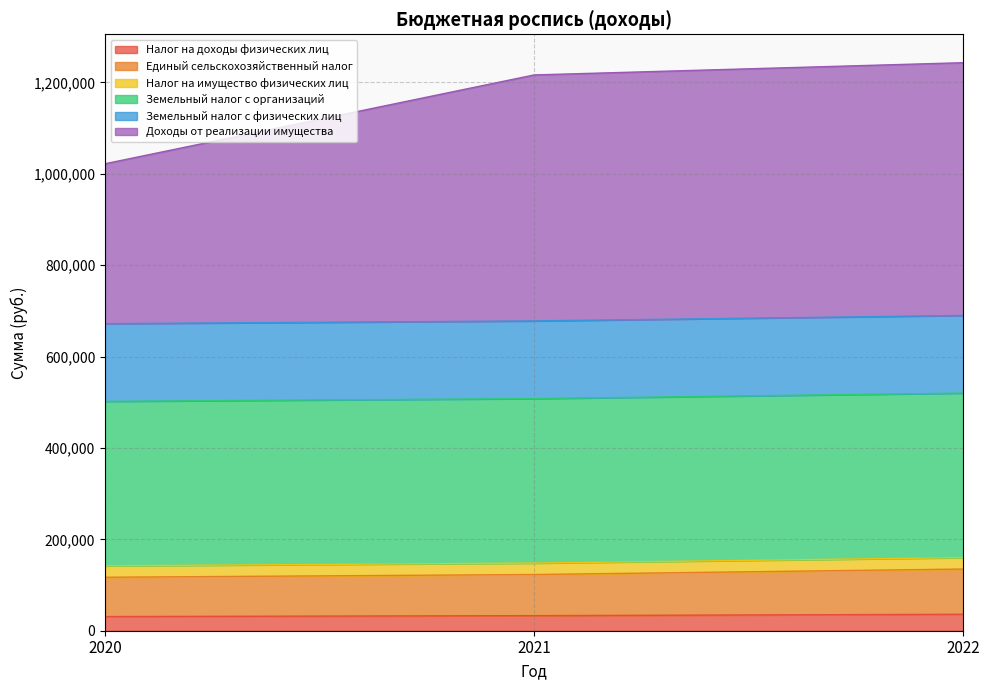

At which category is the sum across all series the highest?

2022